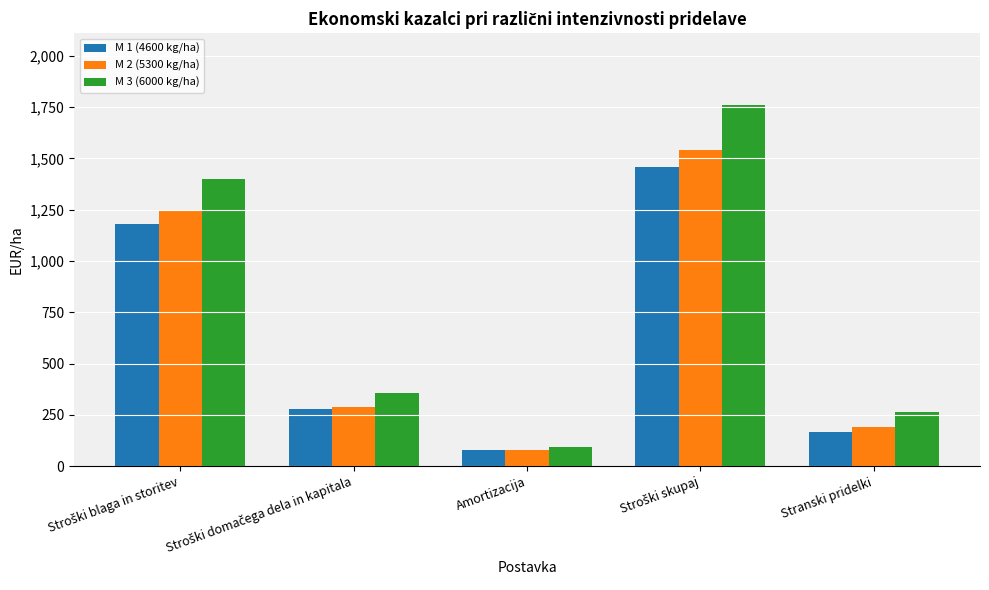

What is the average value of the M 1 (4600 kg/ha) series?

631.9